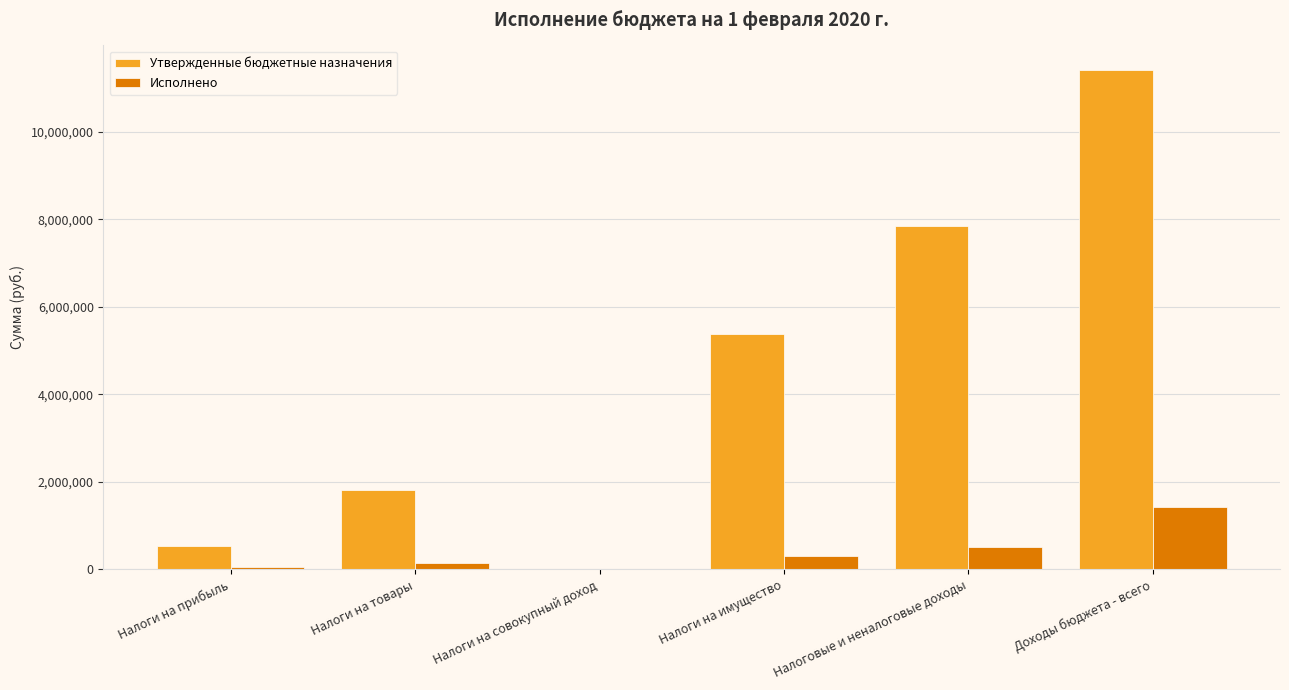

What are all the series names shown in the legend?

Утвержденные бюджетные назначения, Исполнено